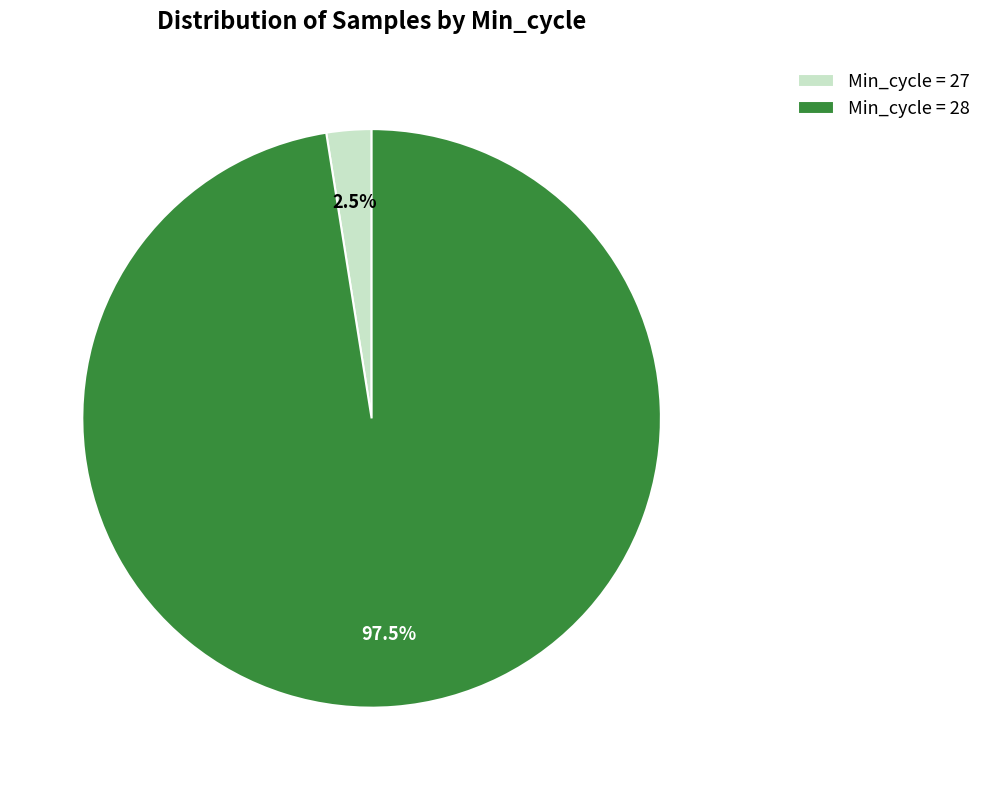

Which category has the biggest portion of the pie?

Min_cycle = 28